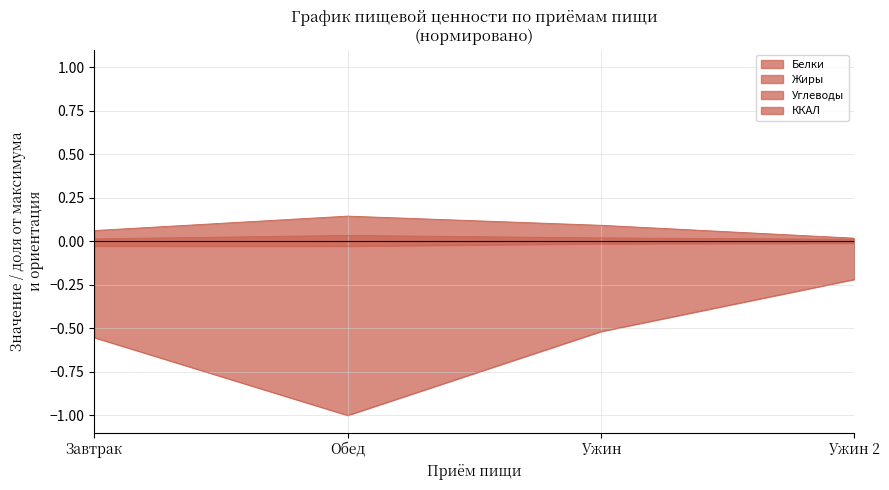

What is the highest value of the Углеводы series?

0.1